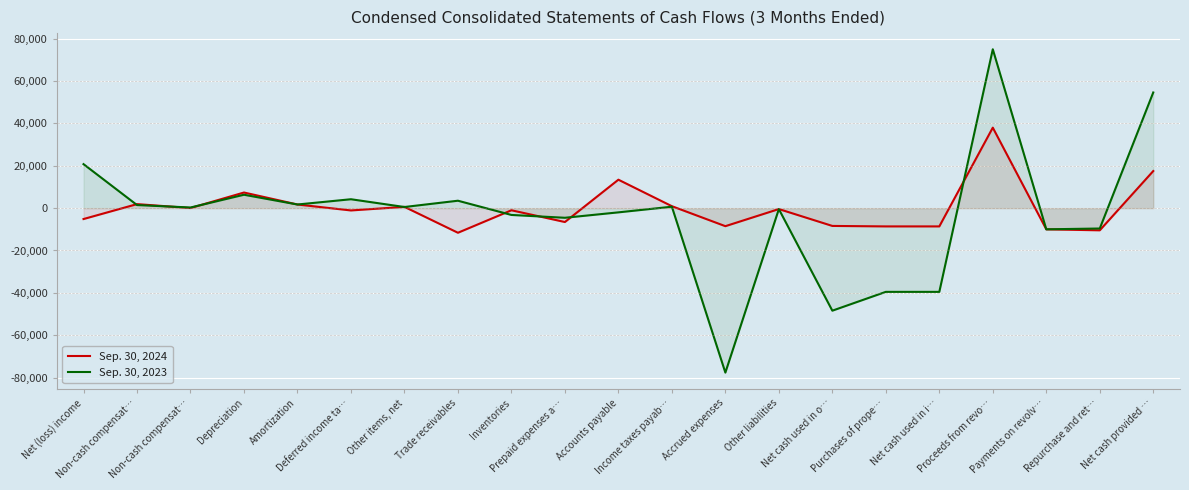

Reading right to left, list all the values displayed in this chart.

Sep. 30, 2024: Net cash provided …=17513	Repurchase and ret…=-10471	Payments on revolv…=-10000	Proceeds from revo…=38000	Net cash used in i…=-8626	Purchases of prope…=-8626	Net cash used in o…=-8402	Other liabilities=-441	Accrued expenses=-8516	Income taxes payab…=917	Accounts payable=13429	Prepaid expenses a…=-6559	Inventories=-1009	Trade receivables=-11626	Other items, net=605	Deferred income ta…=-1092	Amortization=1716	Depreciation=7374	Non-cash compensat…=47	Non-cash compensat…=1900	Net (loss) income=-5147
Sep. 30, 2023: Net cash provided …=54605	Repurchase and ret…=-9619	Payments on revolv…=-10000	Proceeds from revo…=75000	Net cash used in i…=-39527	Purchases of prope…=-39527	Net cash used in o…=-48411	Other liabilities=-474	Accrued expenses=-77650	Income taxes payab…=675	Accounts payable=-1995	Prepaid expenses a…=-4549	Inventories=-3217	Trade receivables=3501	Other items, net=533	Deferred income ta…=4199	Amortization=1715	Depreciation=6324	Non-cash compensat…=297	Non-cash compensat…=1460	Net (loss) income=20770